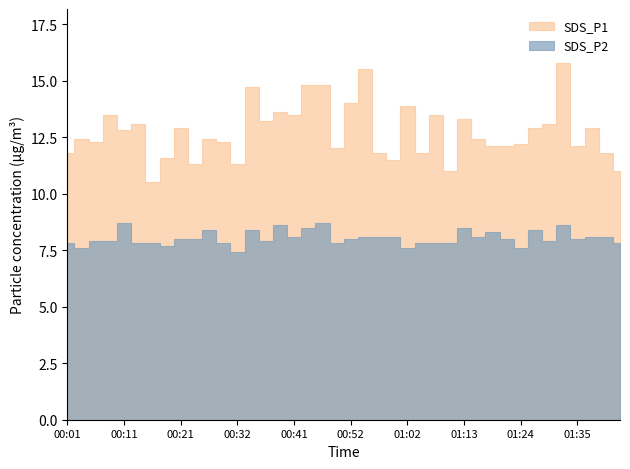

What are all the series names shown in the legend?

SDS_P1, SDS_P2